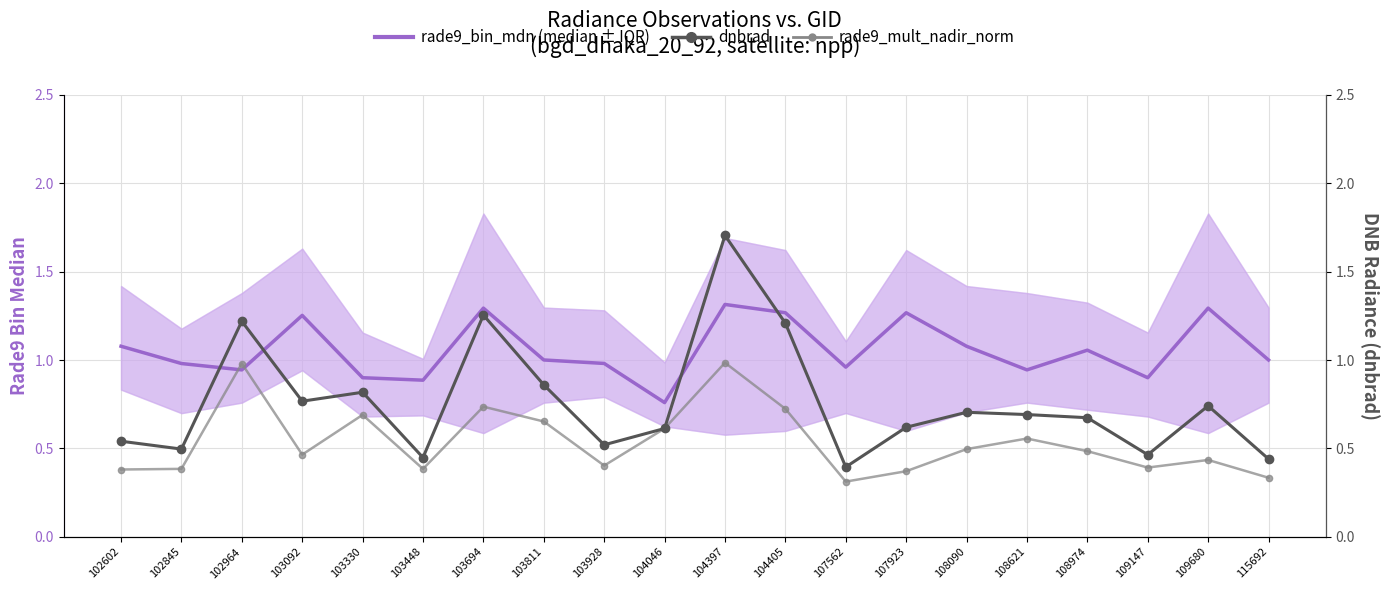

True or false: dnbrad has more than 2 points higher than both neighbors.

True